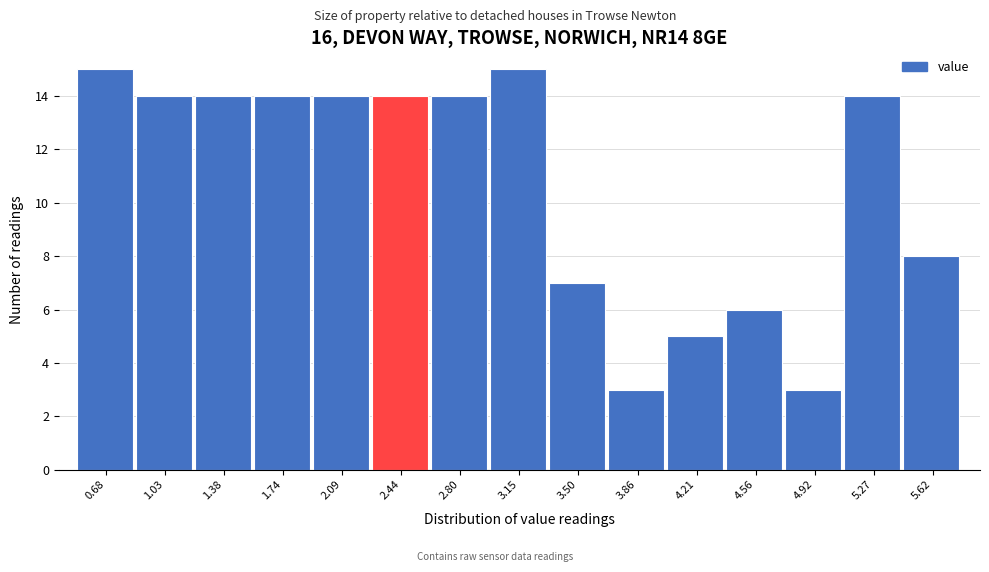

How tall is the bar that spans 1.55 to 1.90 on the x-axis? Neither the bar edges nor the heights are printed on the chart, so give them approximately, as read against the axes.

14